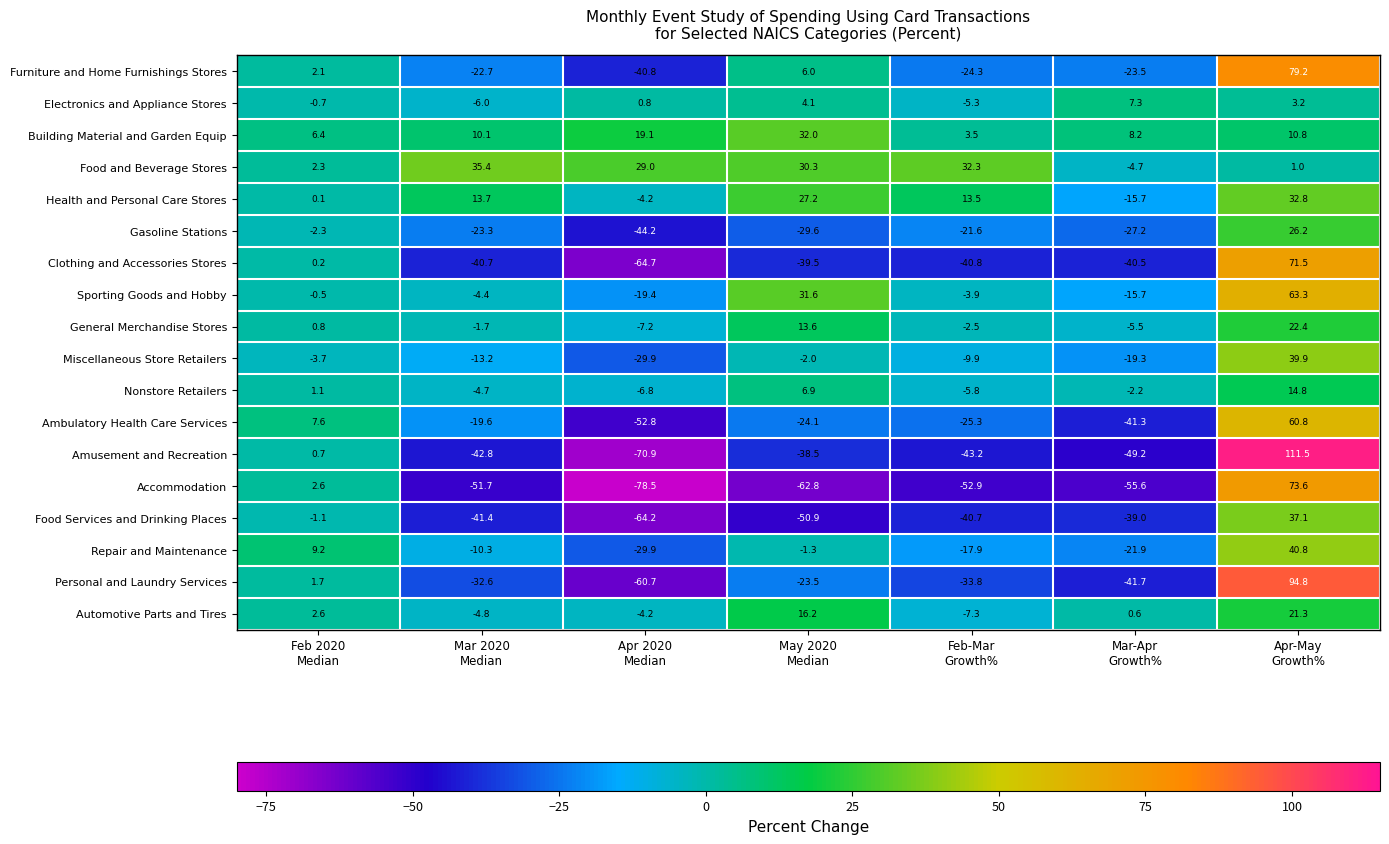

What is the maximum value for Nonstore Retailers?

14.8